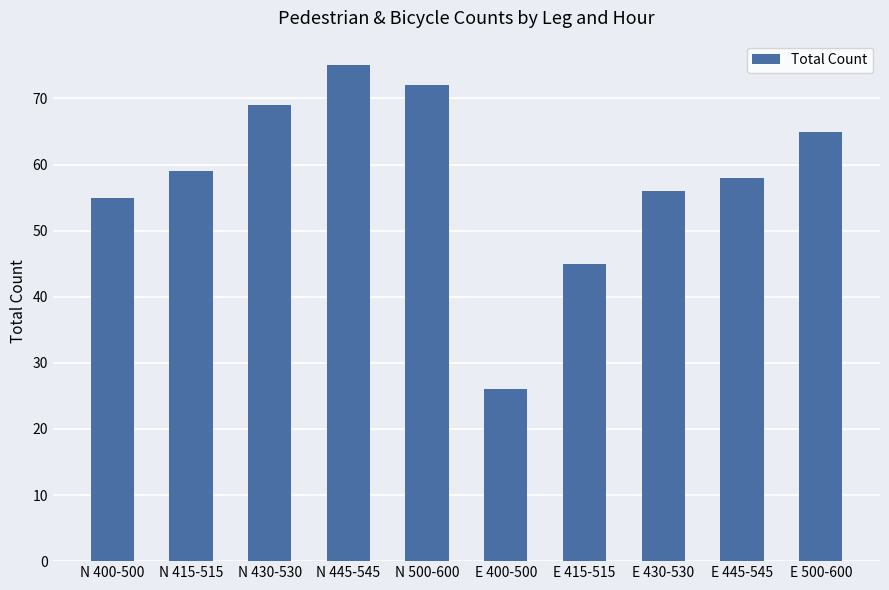

Reading left to right, transcribe all the data shown in this chart.

N 400-500=55	N 415-515=59	N 430-530=69	N 445-545=75	N 500-600=72	E 400-500=26	E 415-515=45	E 430-530=56	E 445-545=58	E 500-600=65